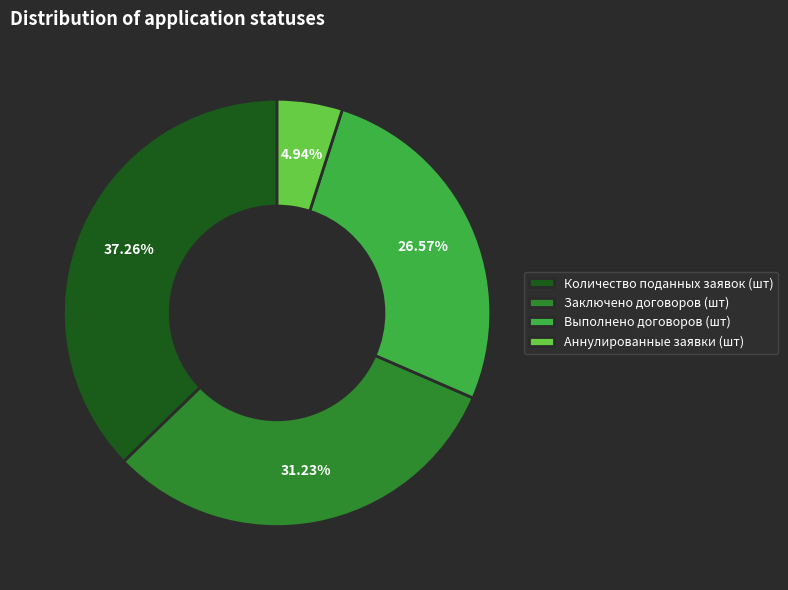

To the nearest percent, what portion does Аннулированные заявки (шт) represent?

5%